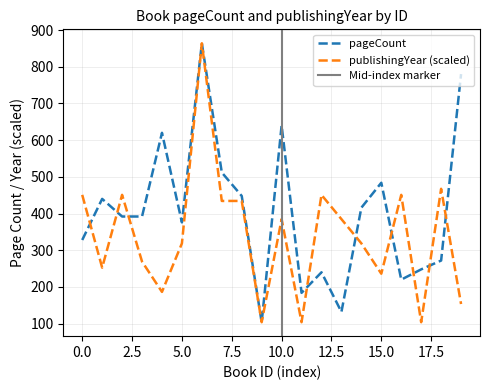

What is the difference between the maximum and minimum values in the publishingYear series?

760.0